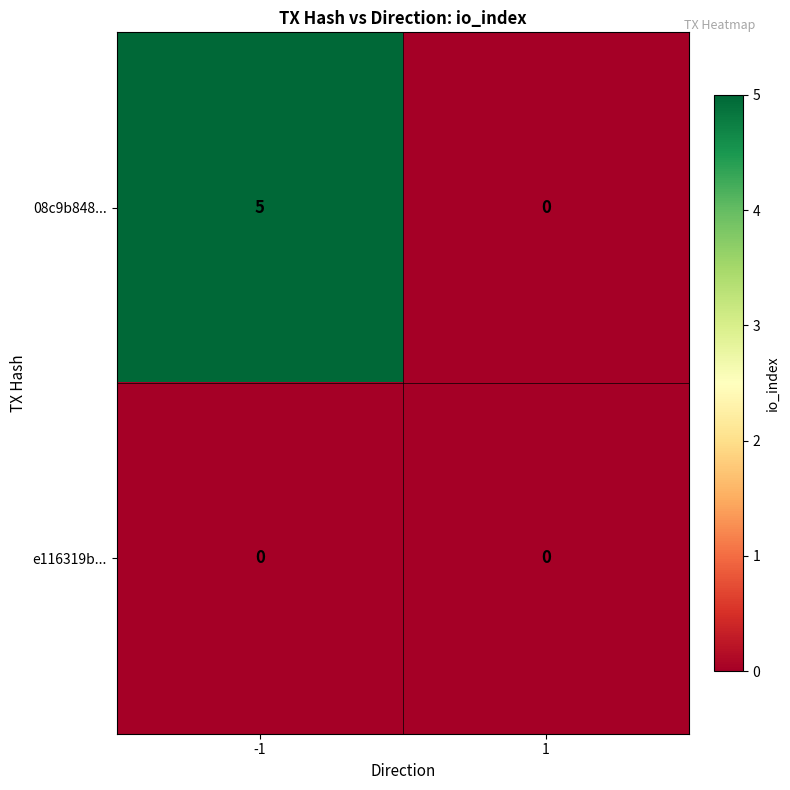

Reading left to right, transcribe all the data shown in this chart.

08c9b848...: -1=5	1=0
e116319b...: -1=0	1=0